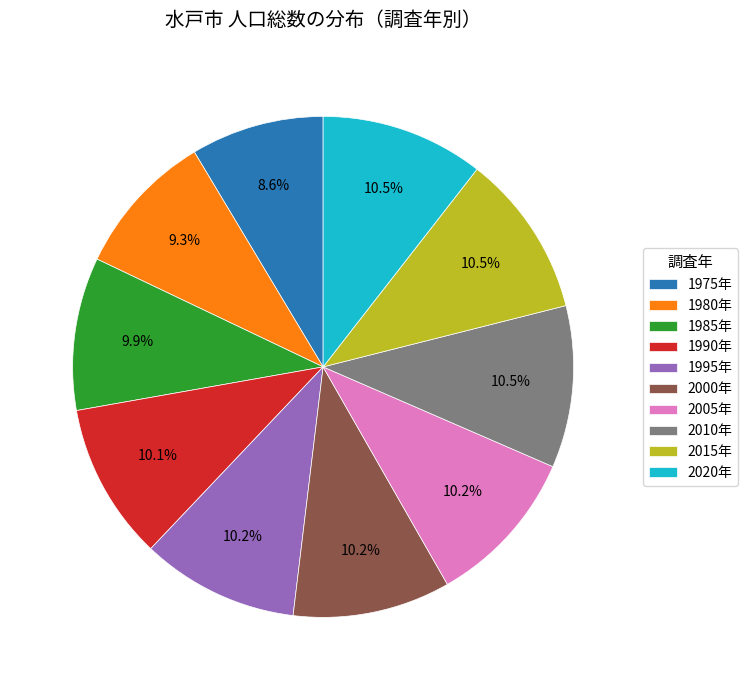

What percentage is the 1995年 slice, to the nearest percent?

10%